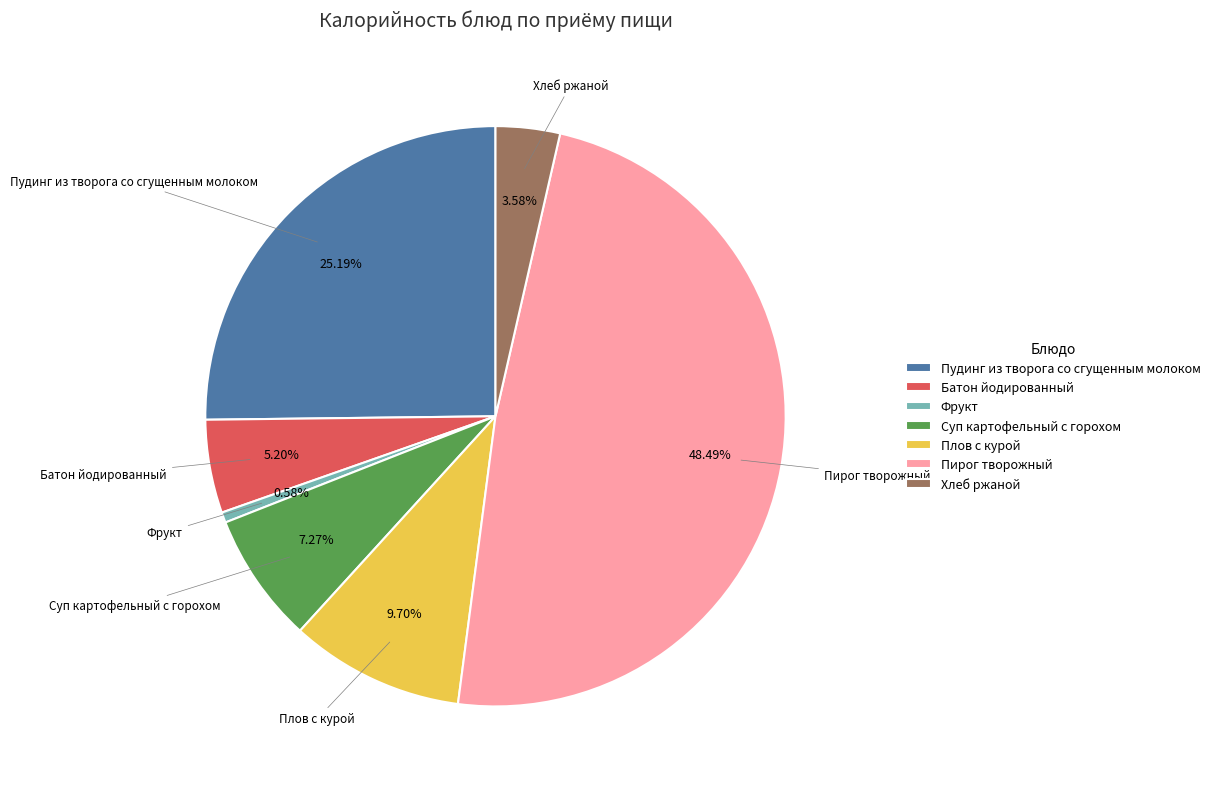

Between Фрукт and Батон йодированный, which is larger?

Батон йодированный